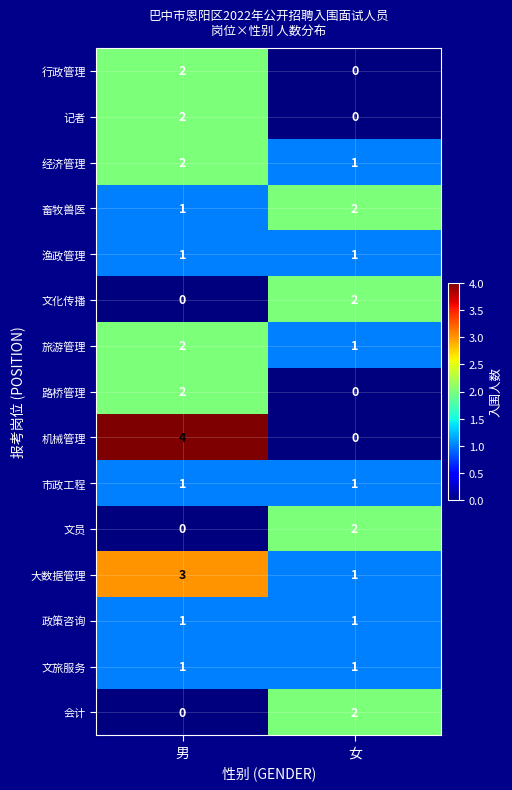

How many data points does each series have?

2